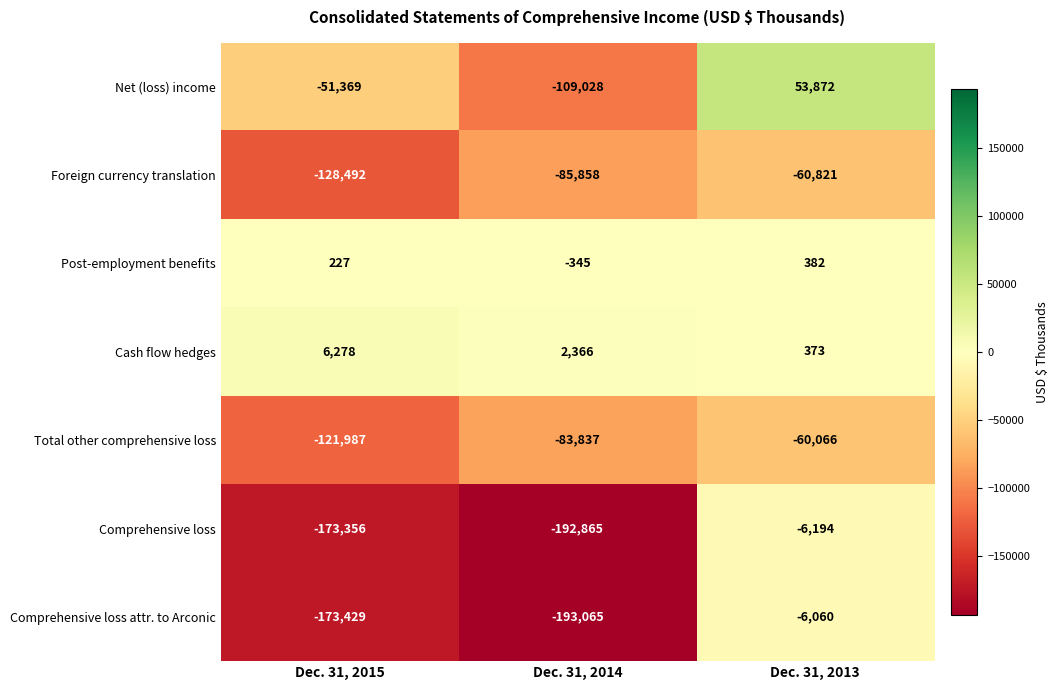

What is the highest value of the Post-employment benefits series?

382